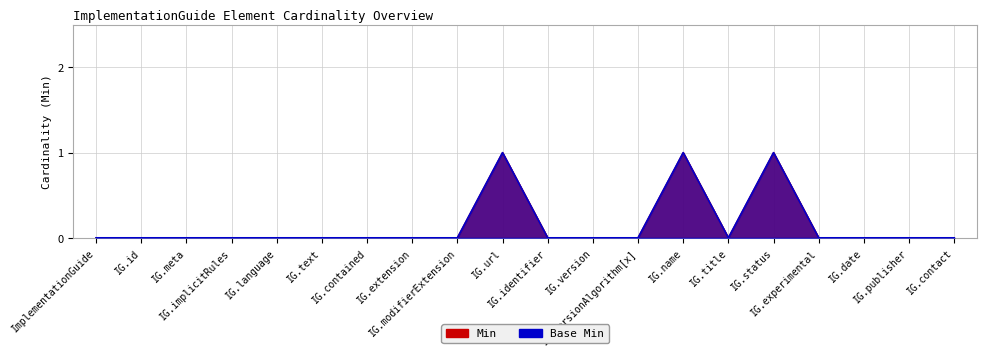

What is the difference between the second highest and second lowest values in the Min series?

1